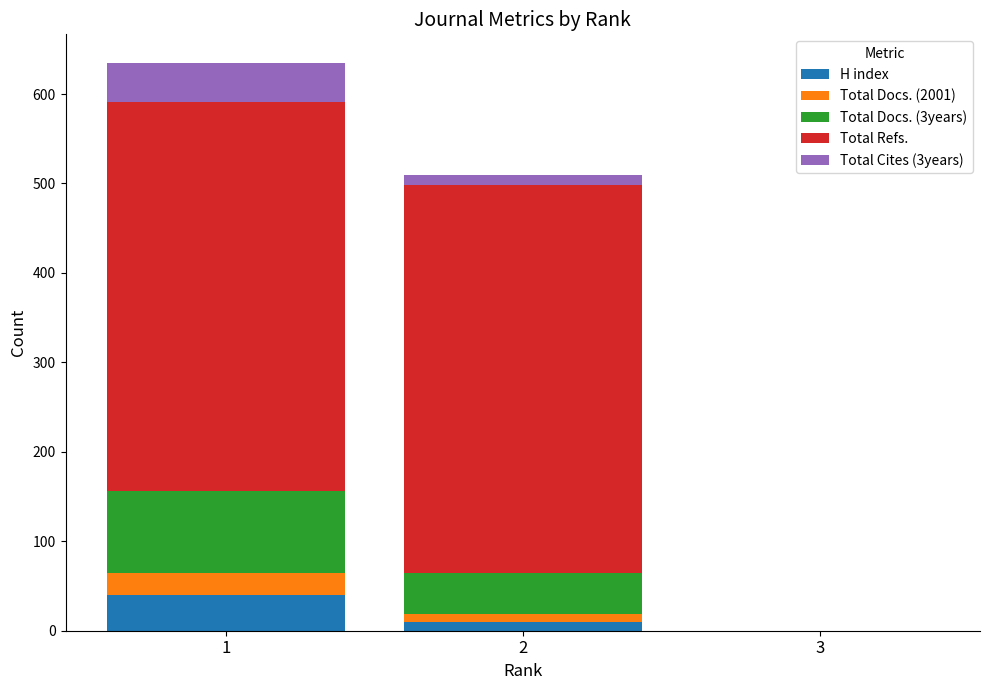

How many distinct data groups are displayed?

5